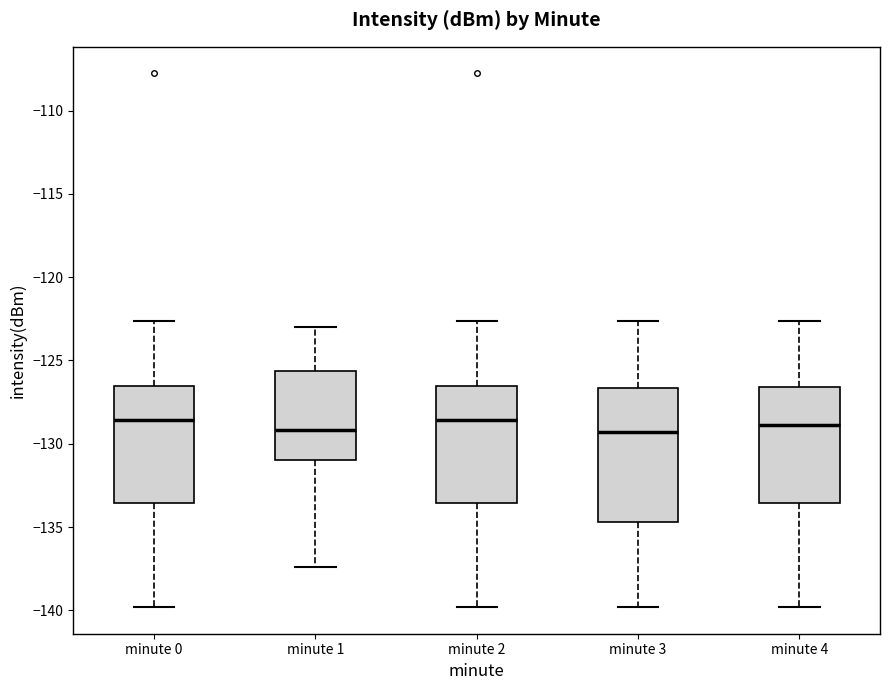

Reading left to right, read every box against the y-axis: the position of its median line, the range the box covers, and the ends of its whiskers. The values are not printed on the chart, so give them approximately, as read against the axis.

minute 0: median -128.5, box -133.5 to -126.5, whiskers -140.0 to -122.5
minute 1: median -129.0, box -131.0 to -125.5, whiskers -137.5 to -123.0
minute 2: median -128.5, box -133.5 to -126.5, whiskers -140.0 to -122.5
minute 3: median -129.5, box -134.5 to -126.5, whiskers -140.0 to -122.5
minute 4: median -129.0, box -133.5 to -126.5, whiskers -140.0 to -122.5